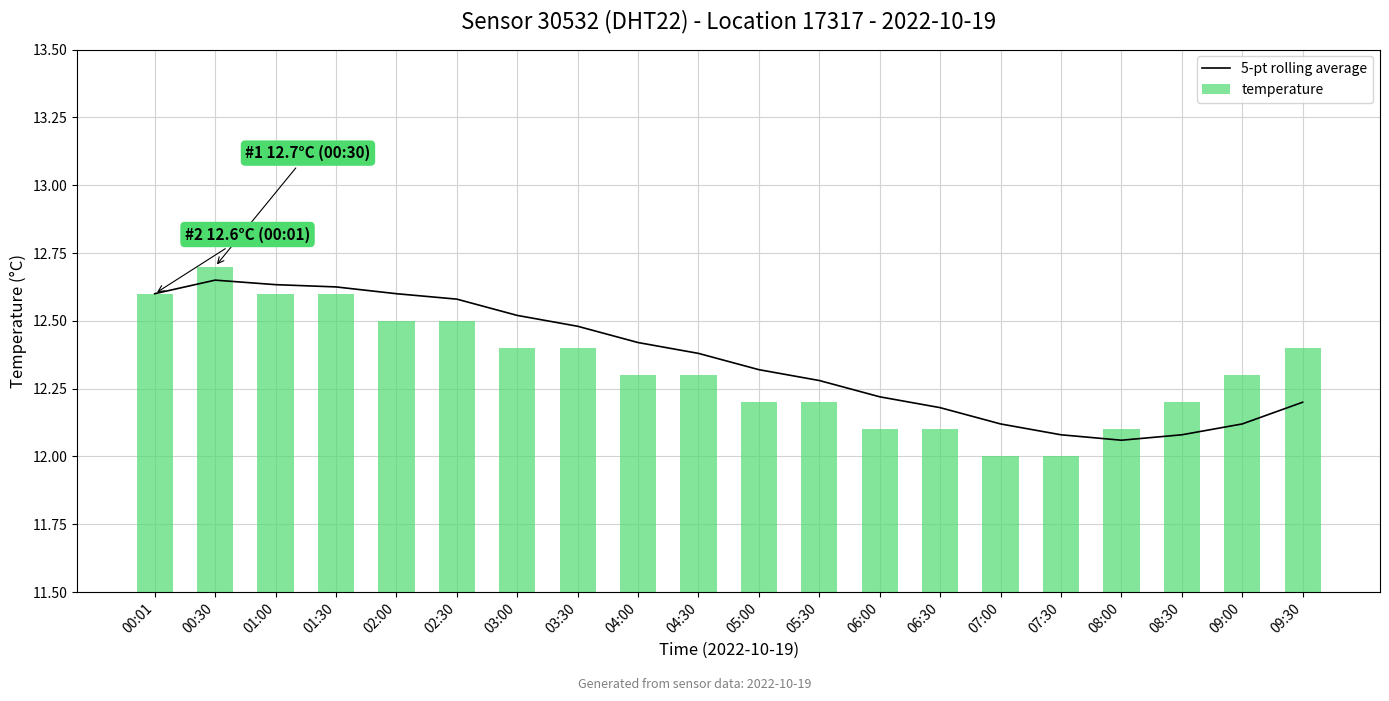

What is the approximate value of 5-pt rolling average at 00:01?

12.6